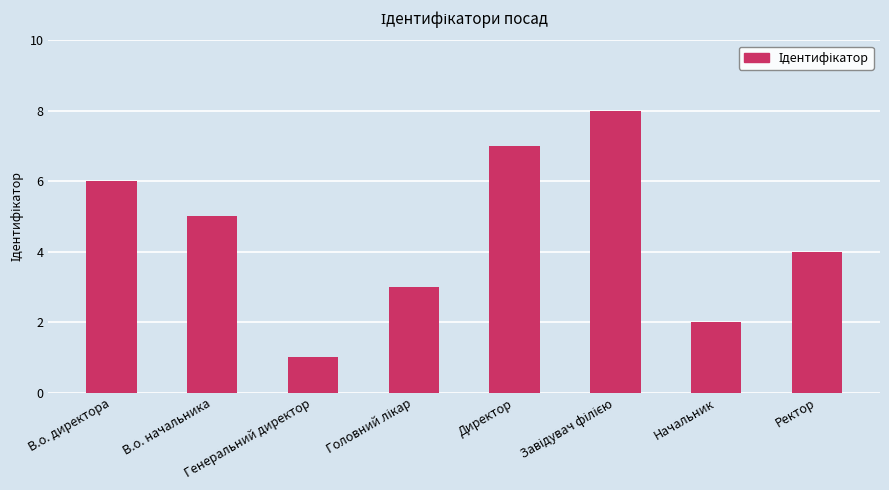

What is the sum of all values?

36